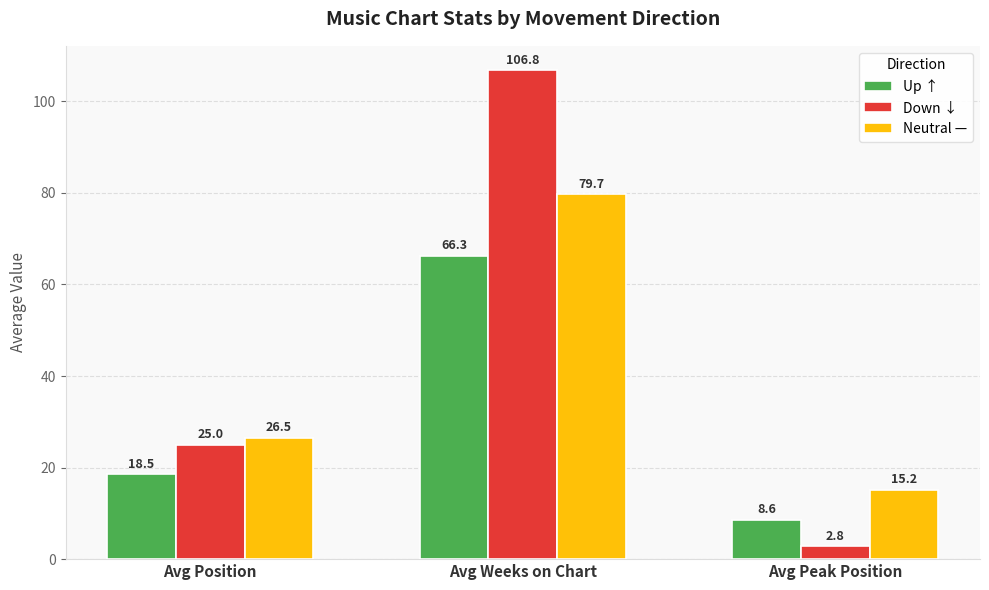

What is the total value across all series at Avg Position?

70.0